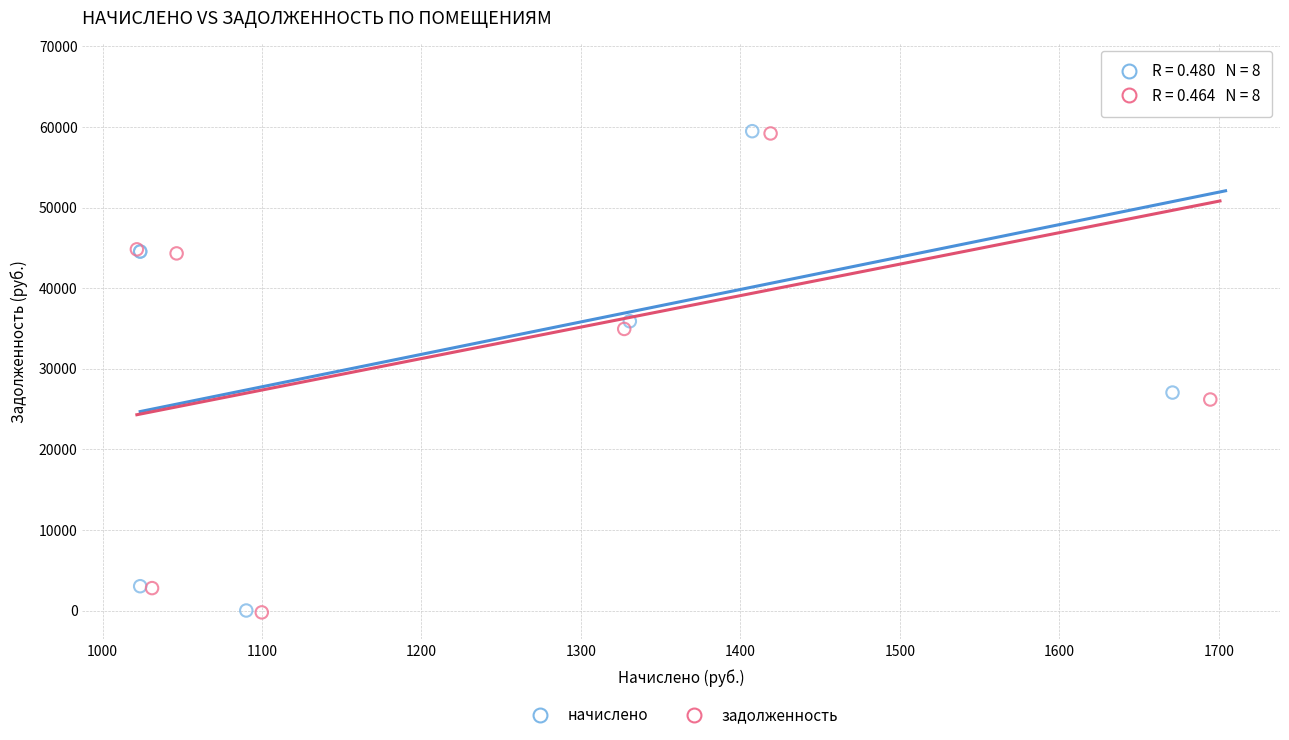

Which series has the largest Y range (max minus min)?

задолженность